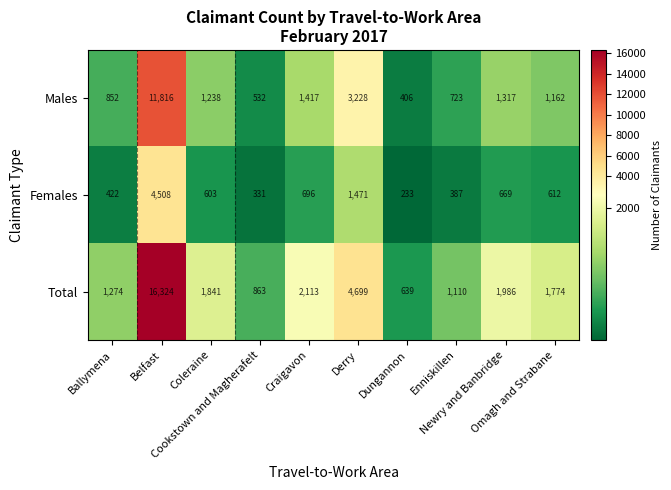

What is the average value of the Males series?

2269